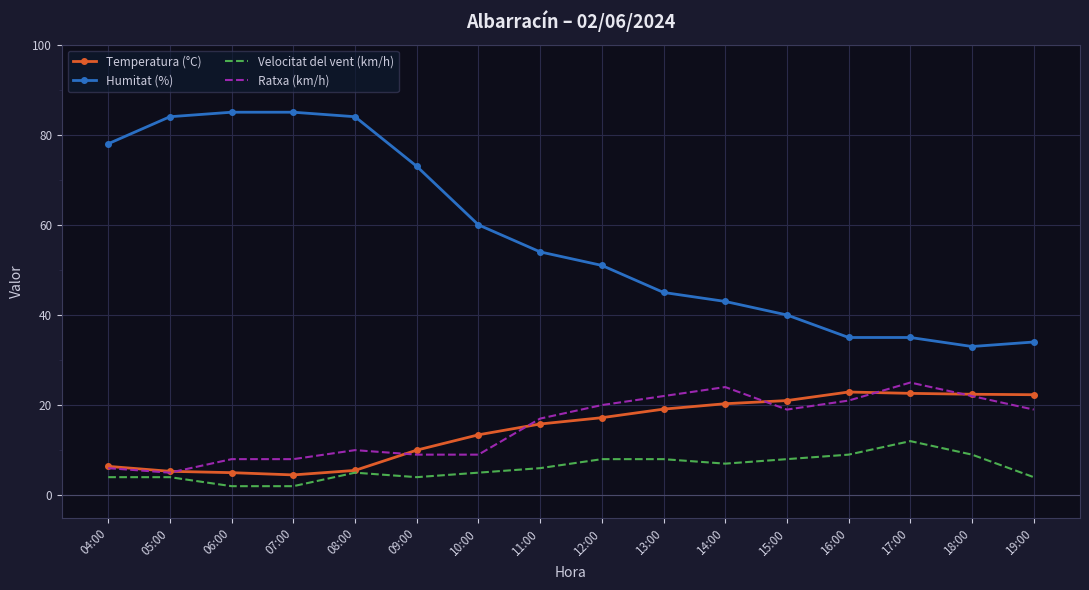

Is it true that Humitat (%) equals 60.0 at 10:00?

True